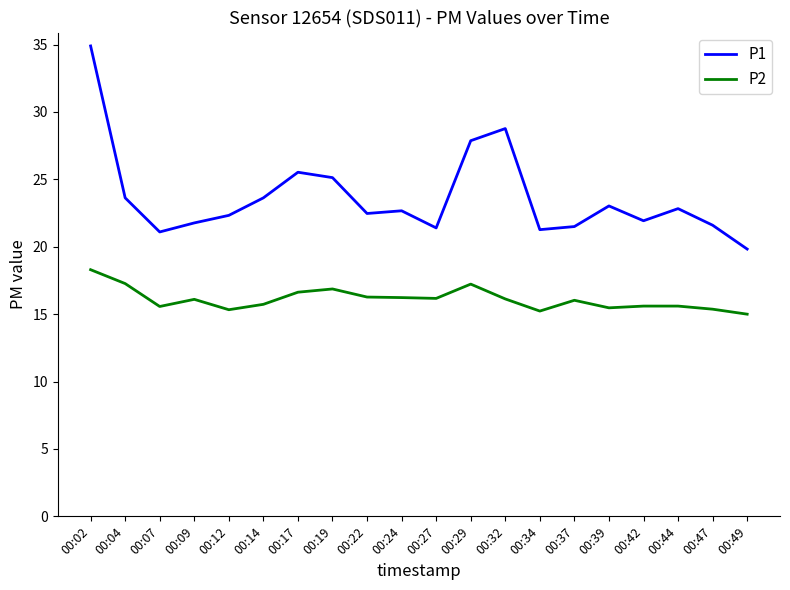

Which label corresponds to the largest value in the chart?

00:02